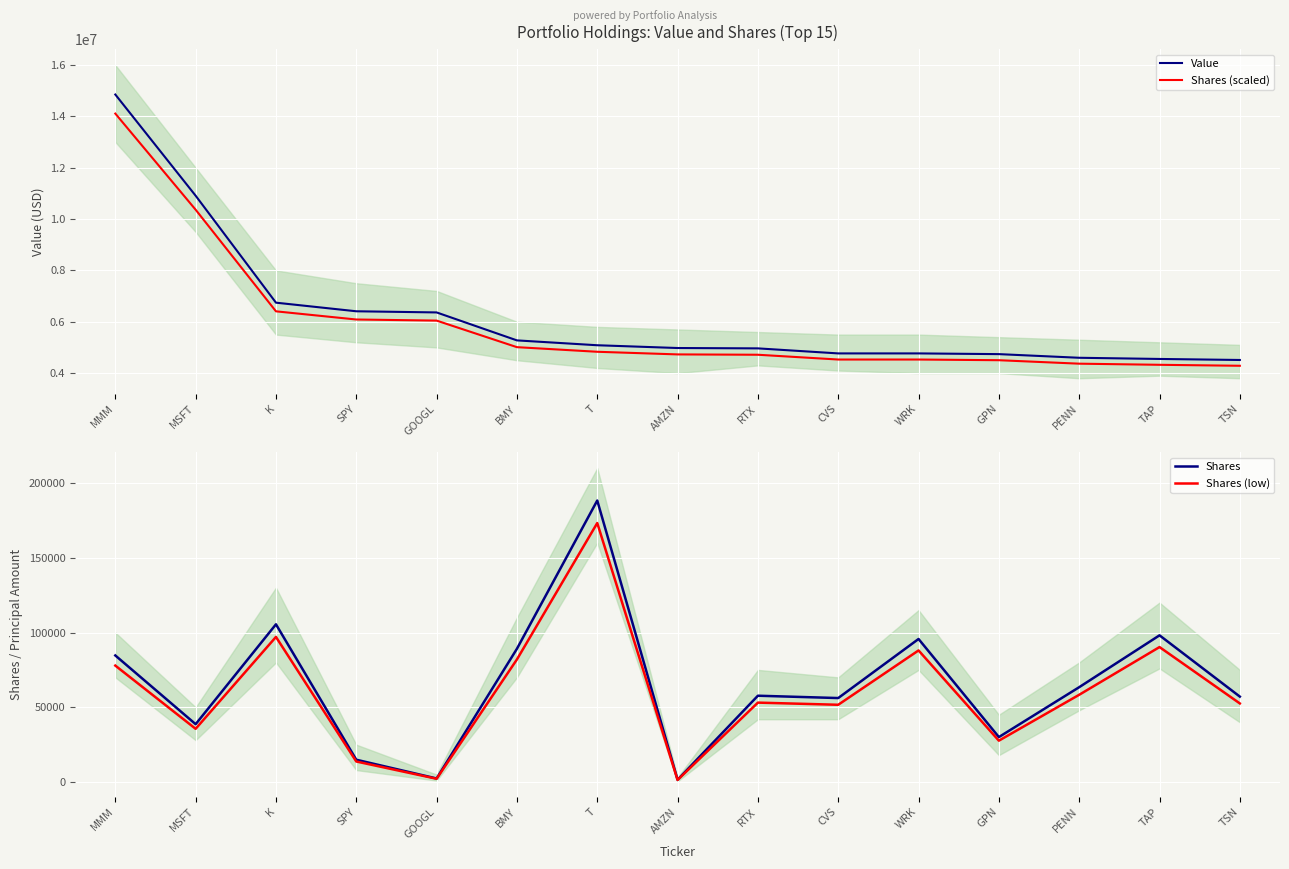

Is it true that Shares (scaled) equals 6711846.7 at RTX?

False